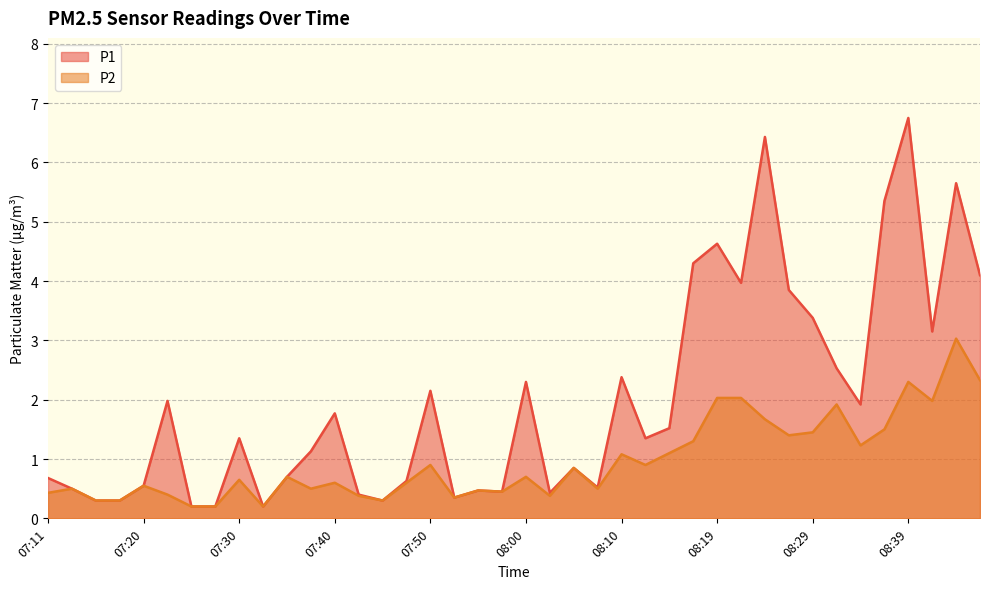

Which series has the largest total across all categories?

P1